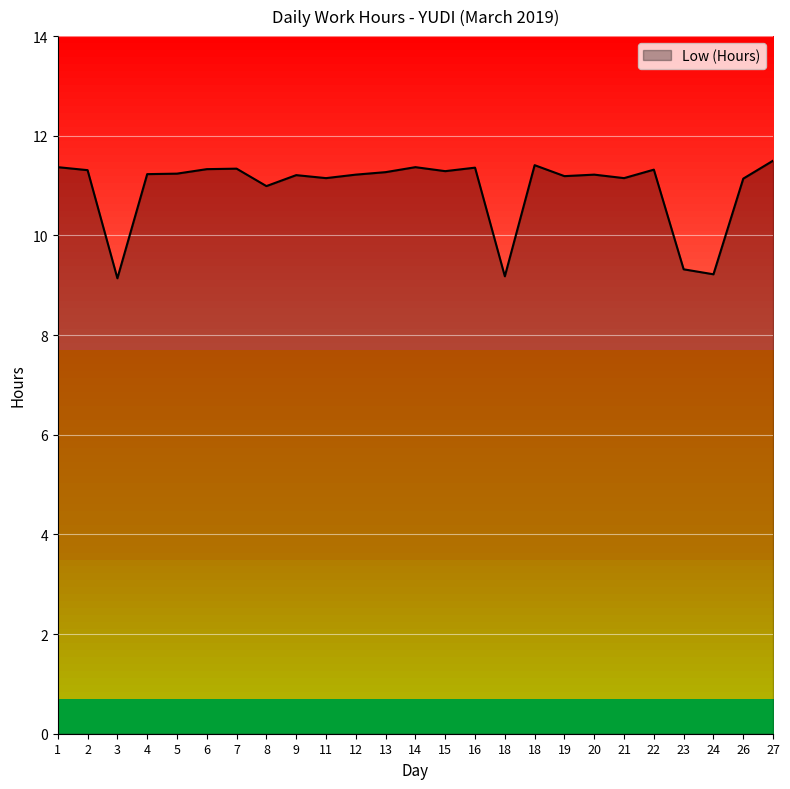

Which label corresponds to the largest value in the chart?

27